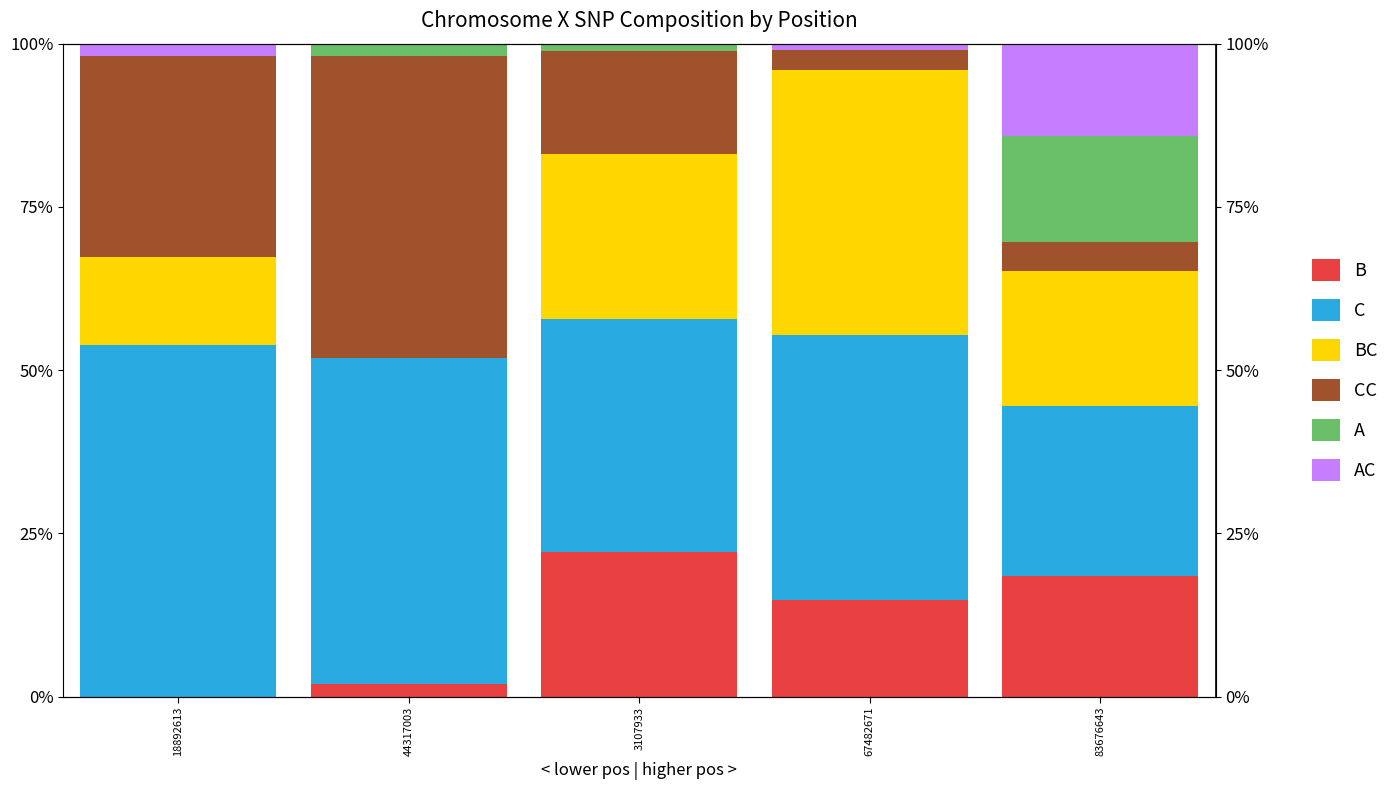

List the series in order of their peak value, lowest first.

AC, A, B, BC, CC, C